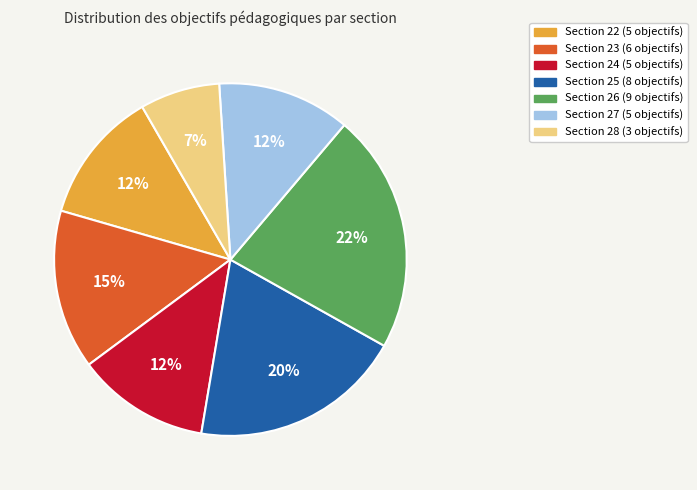

To the nearest percent, what is the difference between the largest and smallest slice percentages?

15%